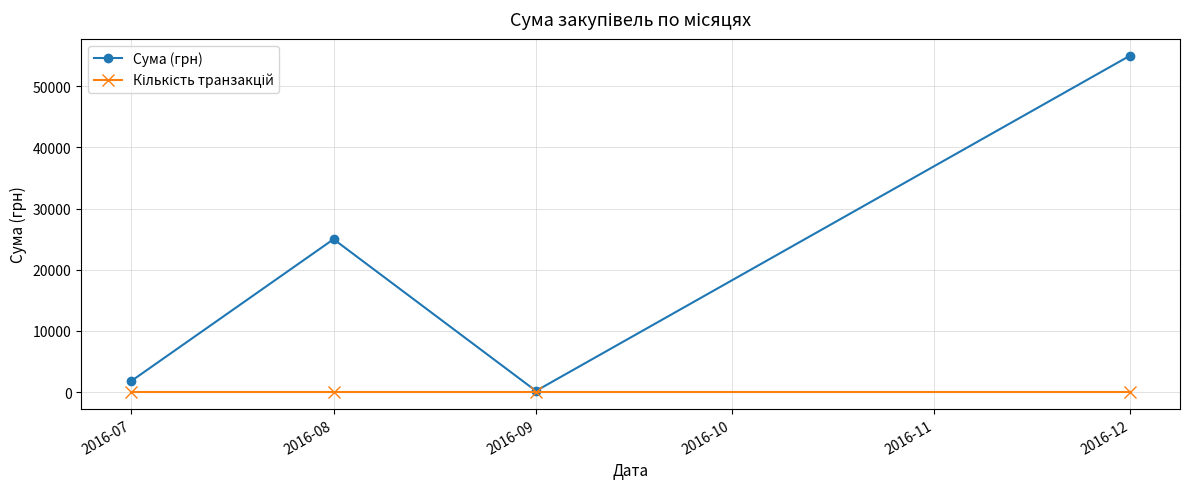

Which series has the largest total across all categories?

Сума (грн)